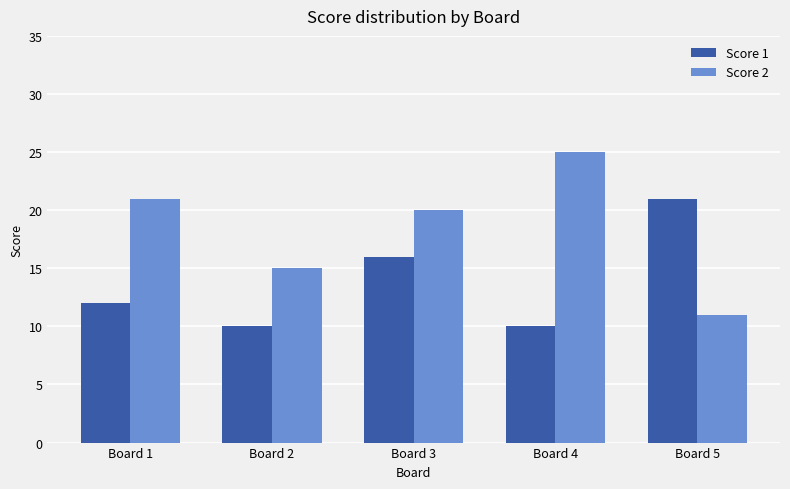

At which label is Score 2 closest to 18?

Board 3